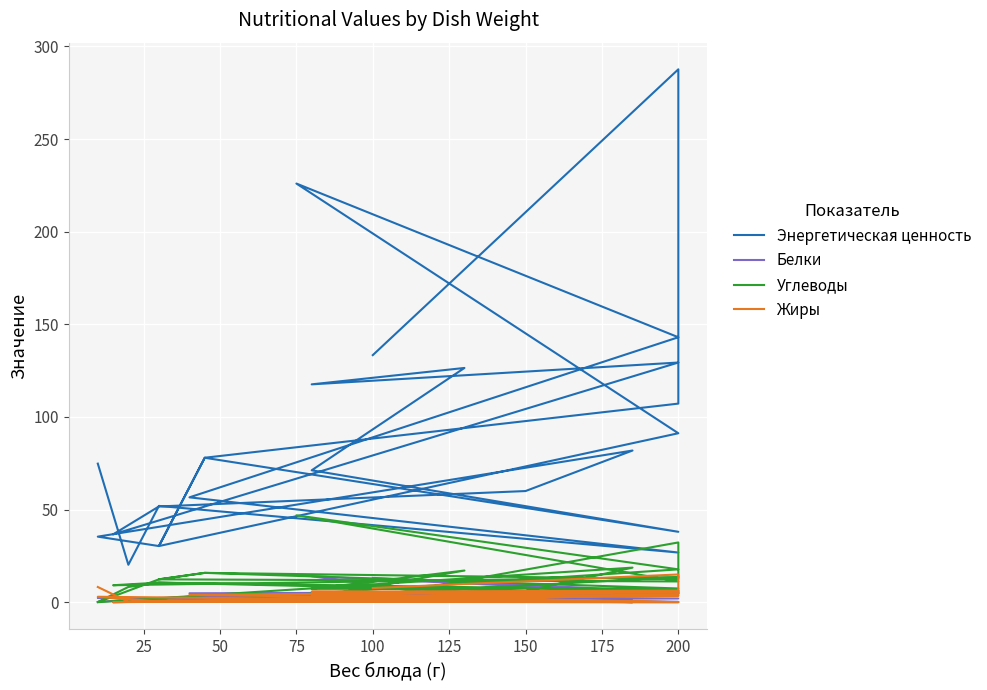

What is the difference between the maximum and minimum values in the Белки series?

14.0